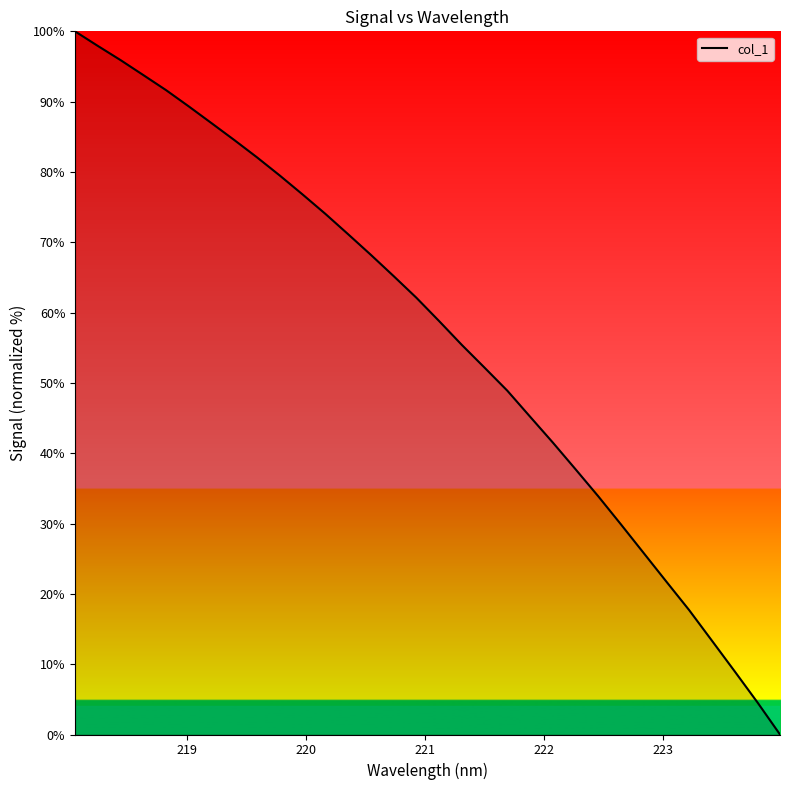

What is the difference between the maximum and minimum values?

100.0